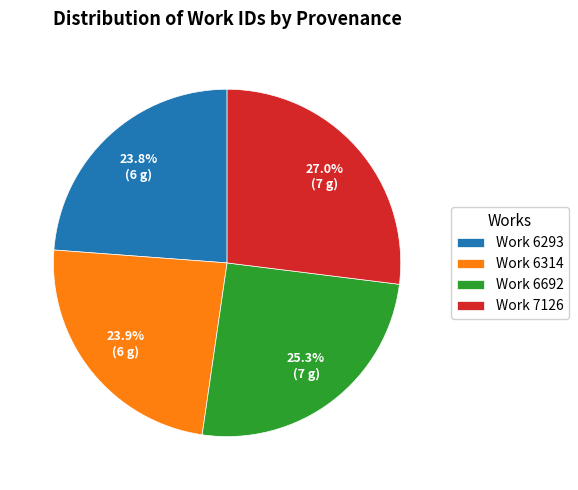

What is the largest slice in the pie chart?

Work 7126